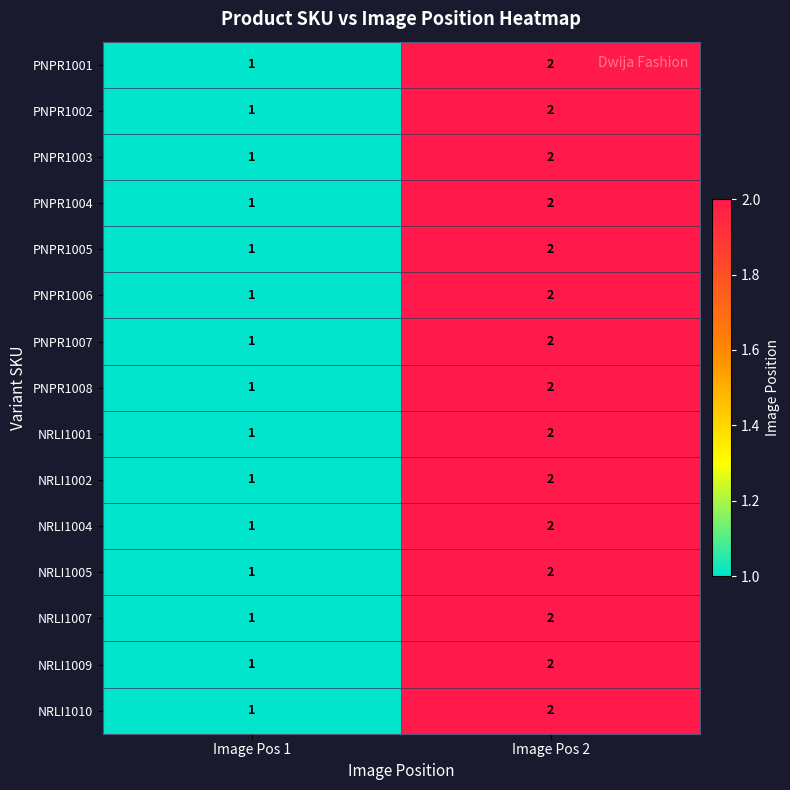

What is the sum of all PNPR1006 values?

3